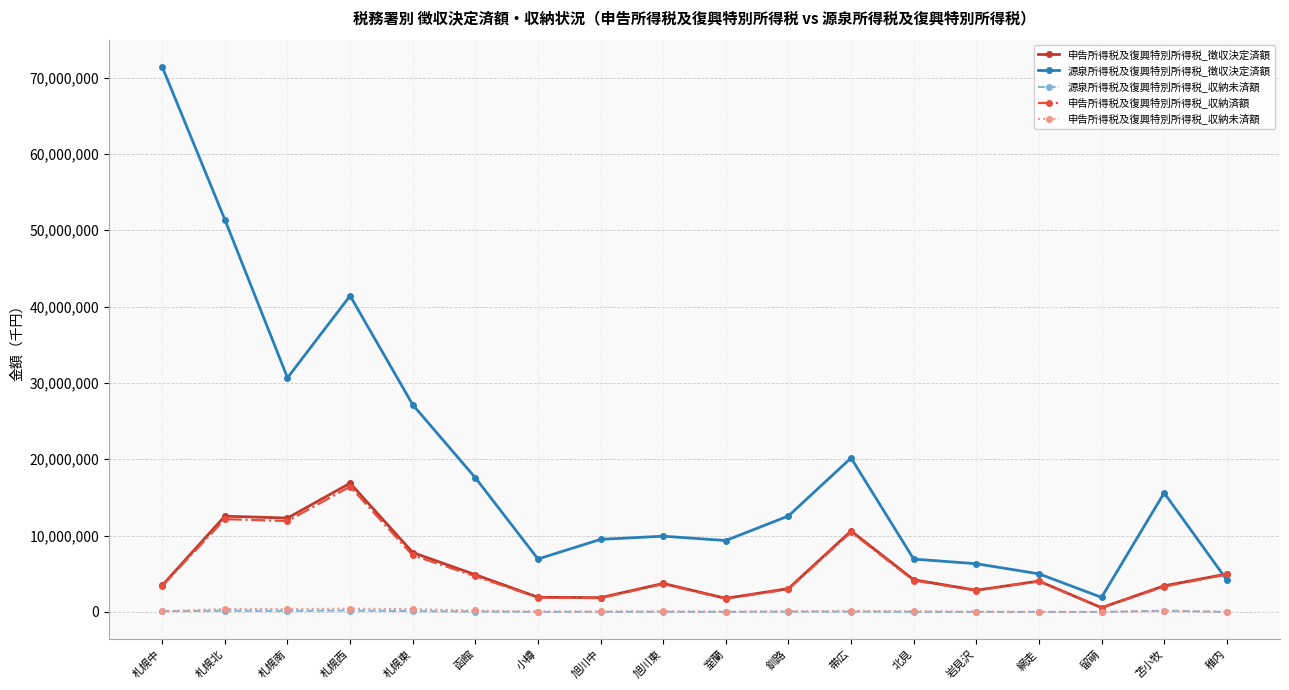

True or false: 源泉所得税及復興特別所得税_収納未済額 has more than 0 points higher than both neighbors.

True